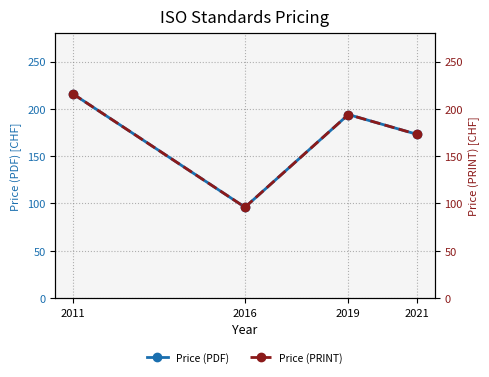

What is the sum of all Price (PRINT) values?

679